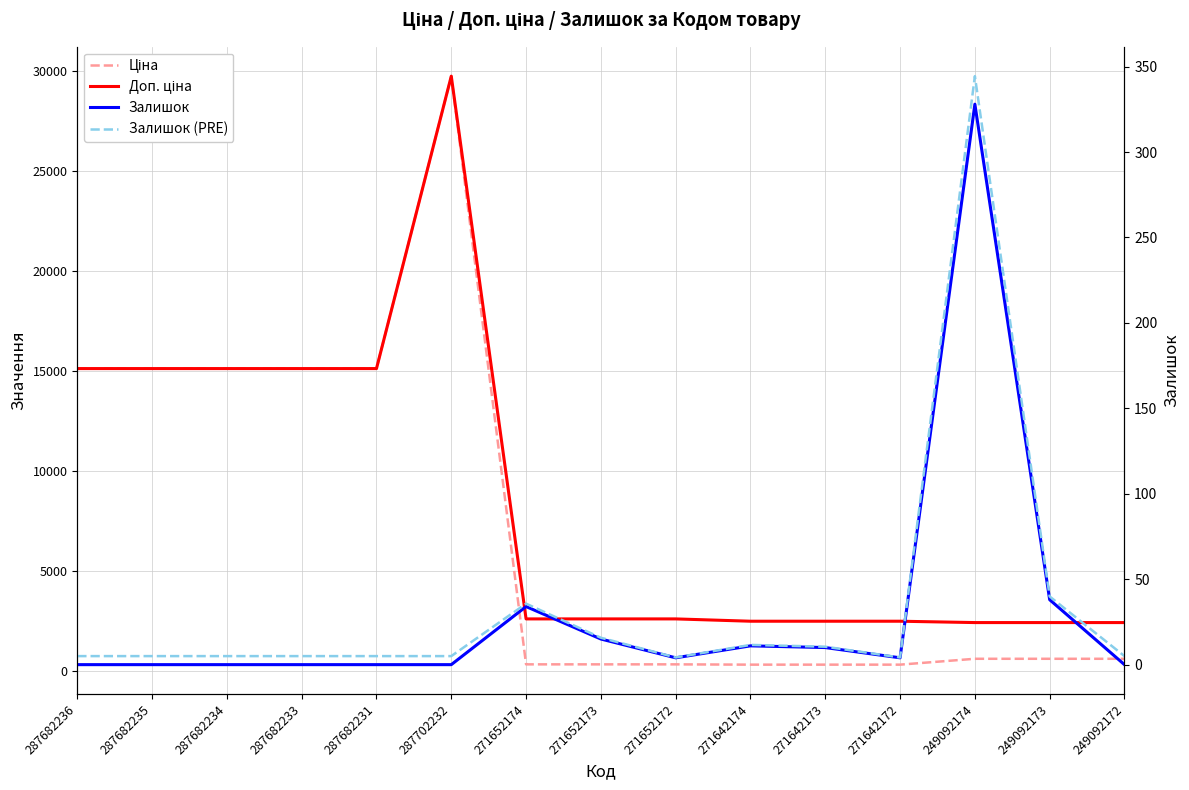

Which category has the lowest value across all series?

287682236